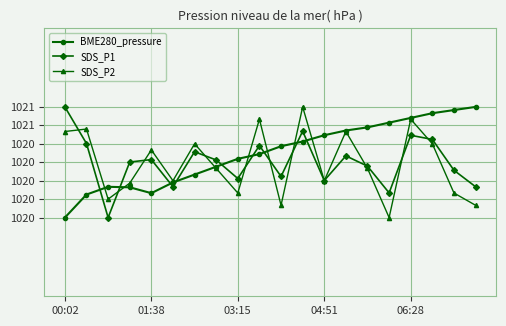

How many BME280_pressure values are between 1020 and 1021?

19